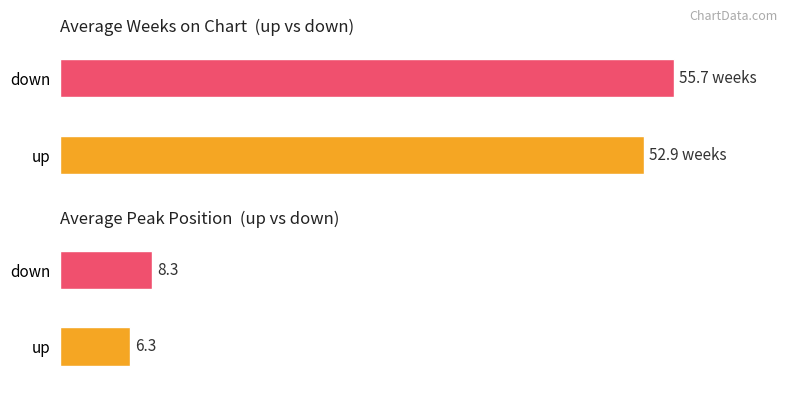

Count the number of categories in the chart.

2